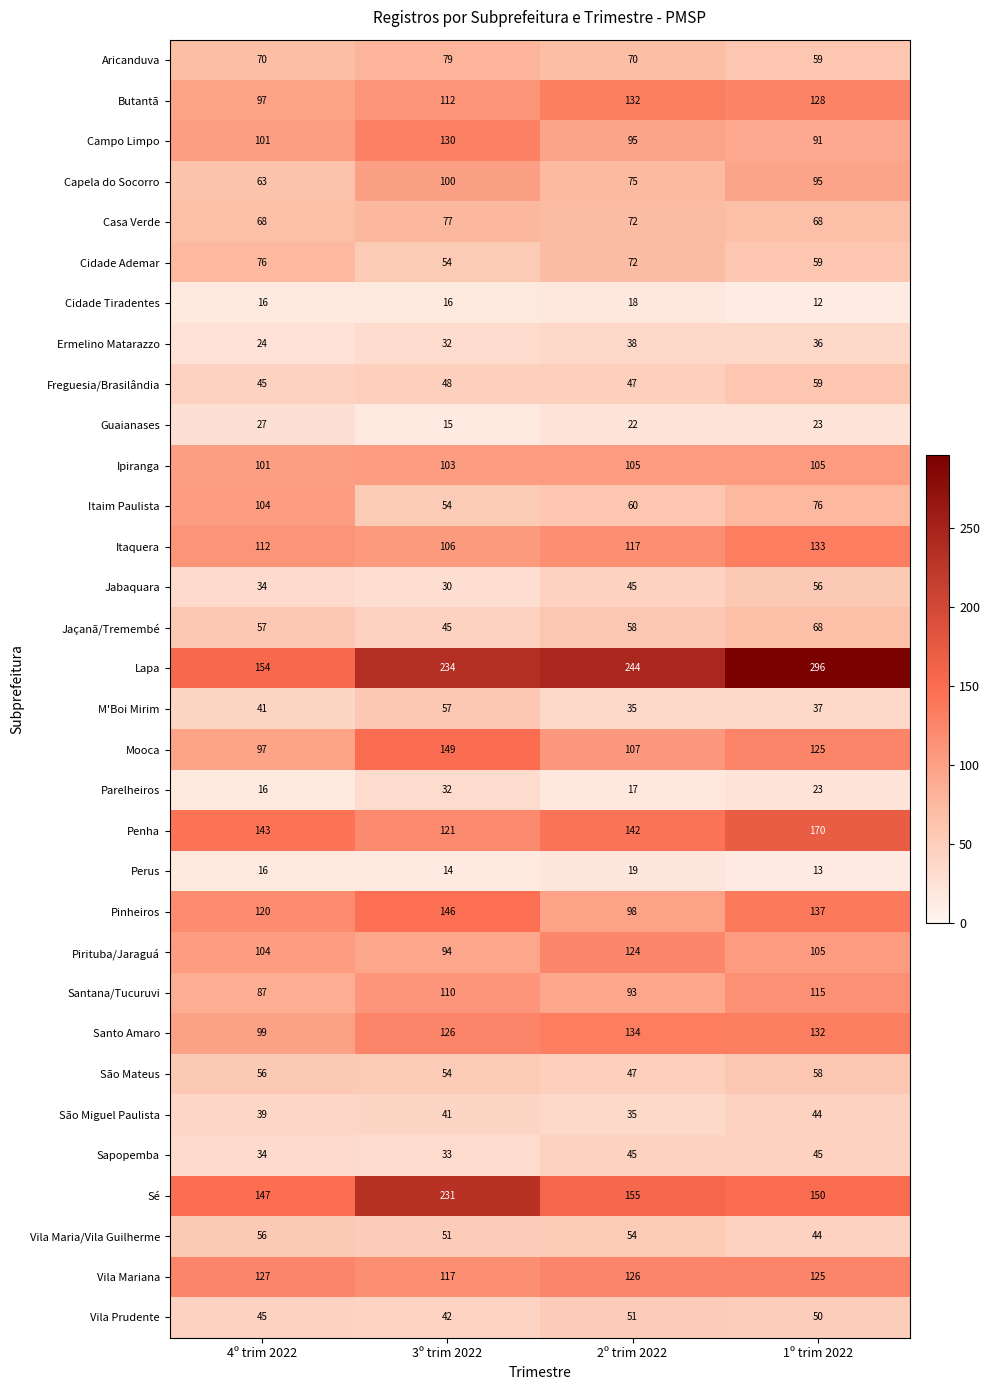

What is the difference between the maximum and minimum values in the Vila Maria/Vila Guilherme series?

12